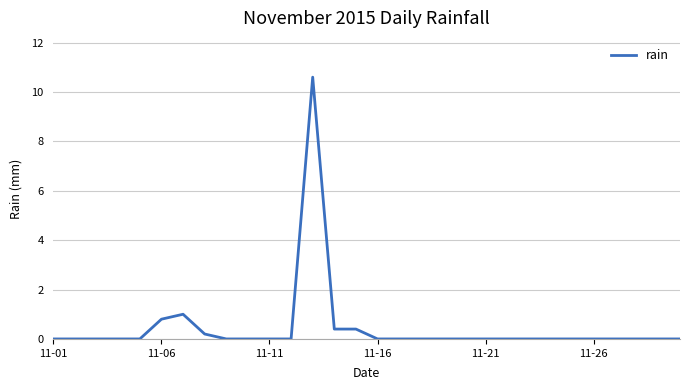

What is the difference between the maximum and minimum values?

10.6